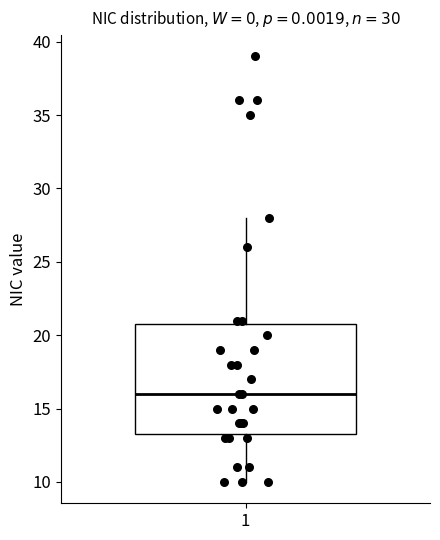

Transcribe this box plot: give where the median line is, the range the box spans, and where the two whiskers end, as read against the y-axis. The values are not printed on the chart, so give them approximately, as read against the axis.

median 16.0, box 13.5 to 21.0, whiskers 10.0 to 28.0